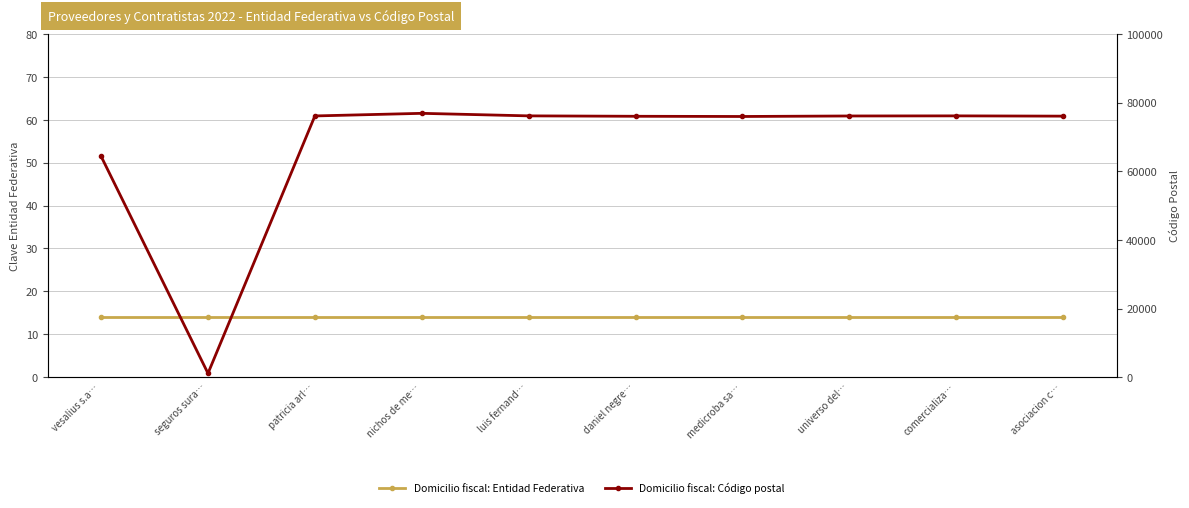

Reading left to right, list all the values displayed in this chart.

Domicilio fiscal: Entidad Federativa: vesalius s.a…=14	seguros sura…=14	patricia arl…=14	nichos de me…=14	luis fernand…=14	daniel negre…=14	medicroba sa…=14	universo del…=14	comercializa…=14	asociacion c…=14
Domicilio fiscal: Código postal: vesalius s.a…=64390	seguros sura…=1090	patricia arl…=76160	nichos de me…=76920	luis fernand…=76180	daniel negre…=76060	medicroba sa…=76000	universo del…=76148	comercializa…=76179	asociacion c…=76100